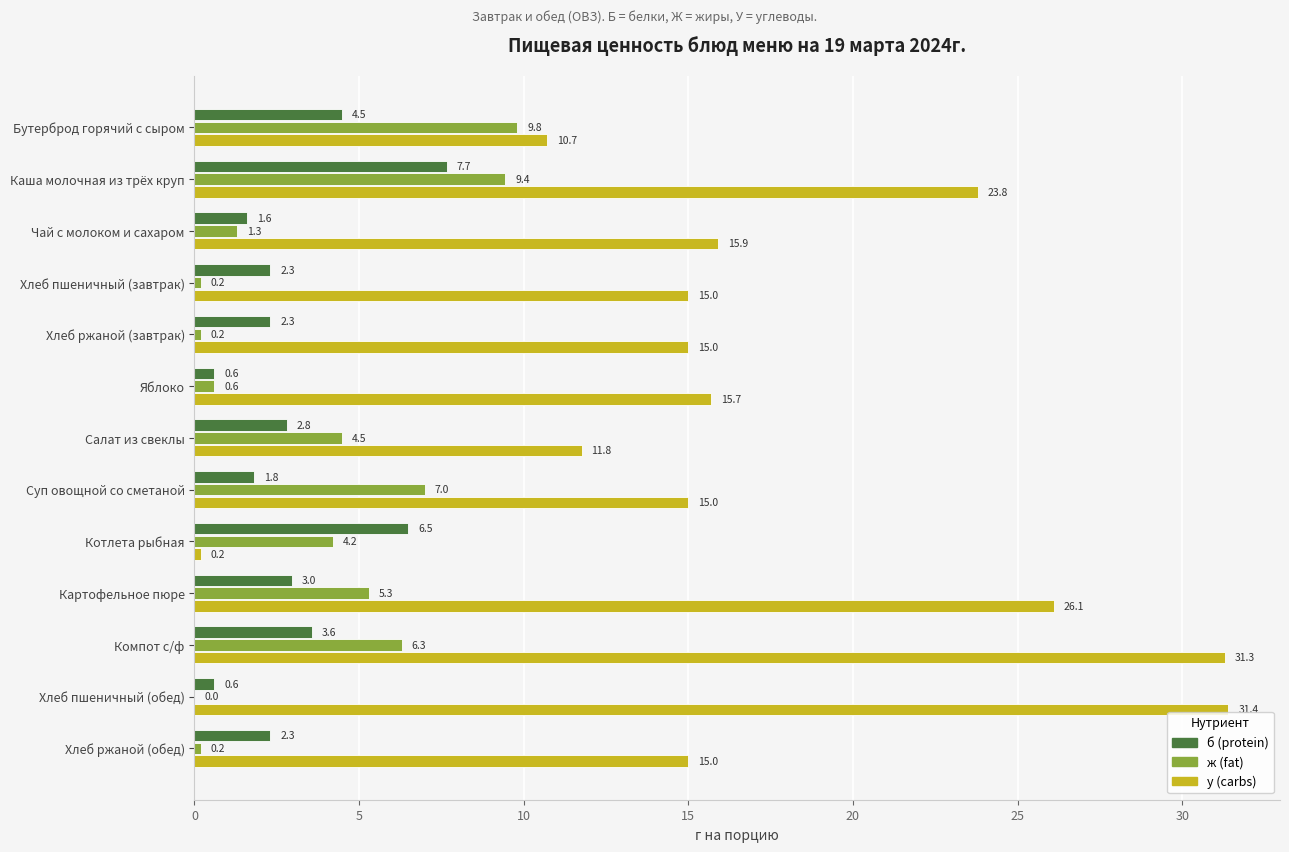

Between Хлеб ржаной (завтрак) and Компот с/ф, which series saw the biggest shift?

у (carbs)